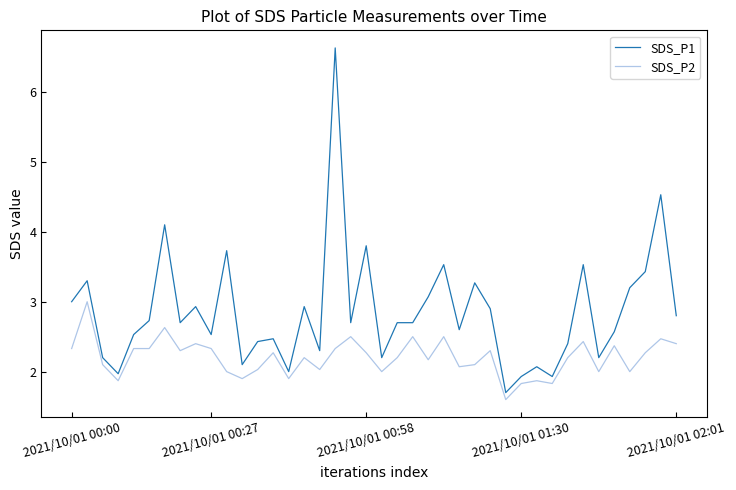

At how many categories does at least one series exceed 1?

40